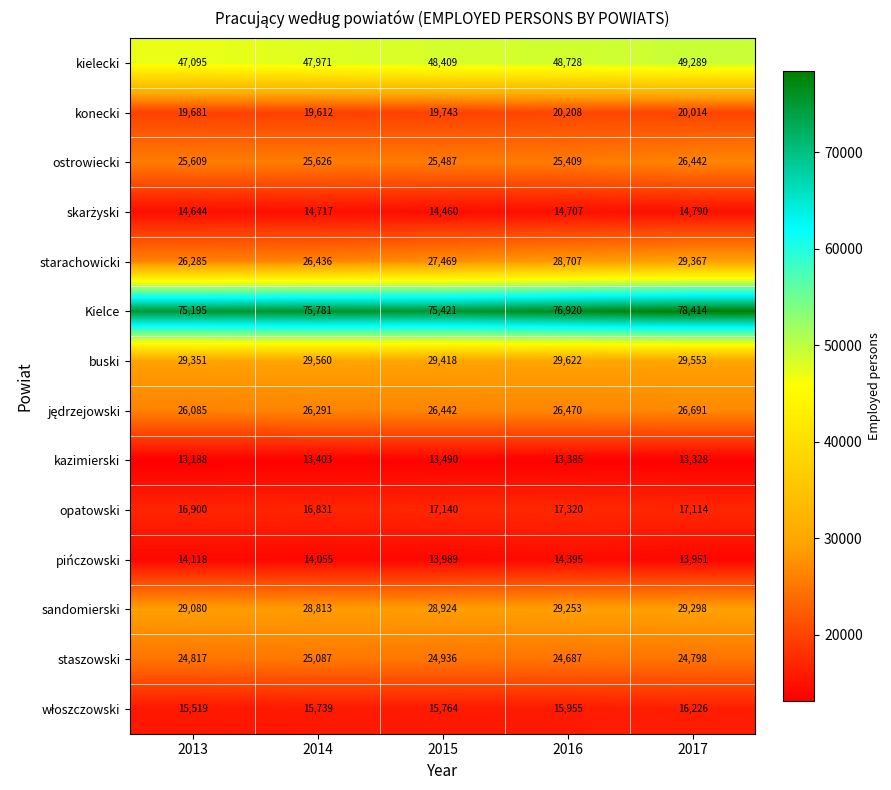

At which label does starachowicki reach its peak?

2017